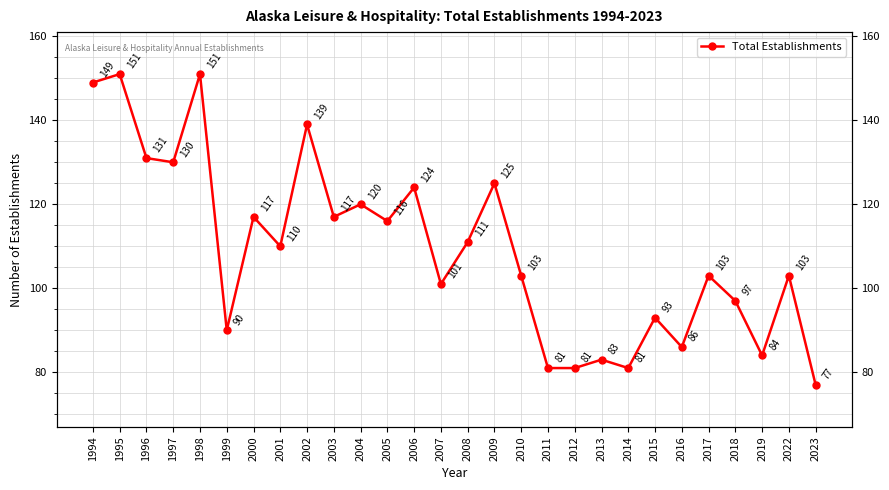

Where is the data nearest to the value 114?

2005